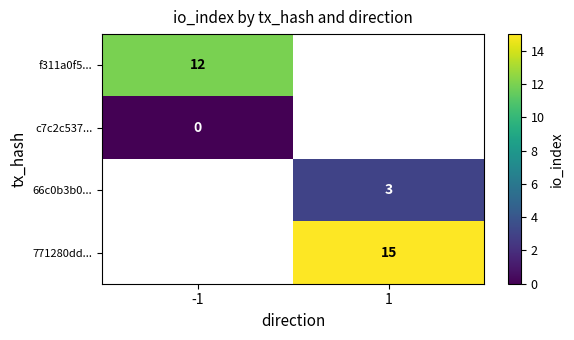

True or false: 771280dd... has a value of 15 at 1.

True